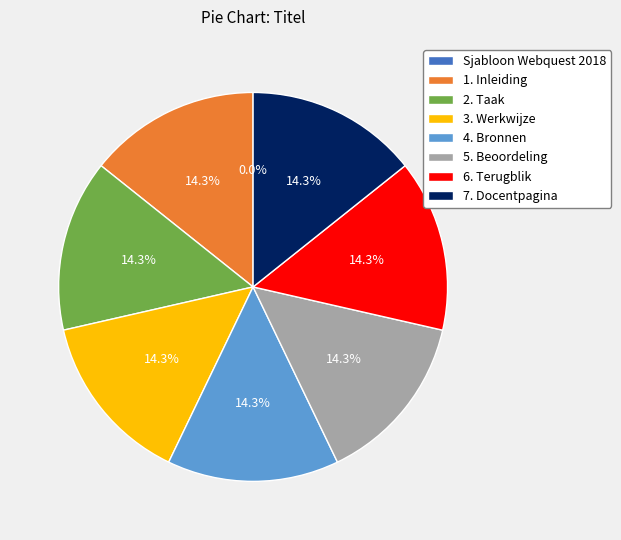

Does any single category account for the majority?

No